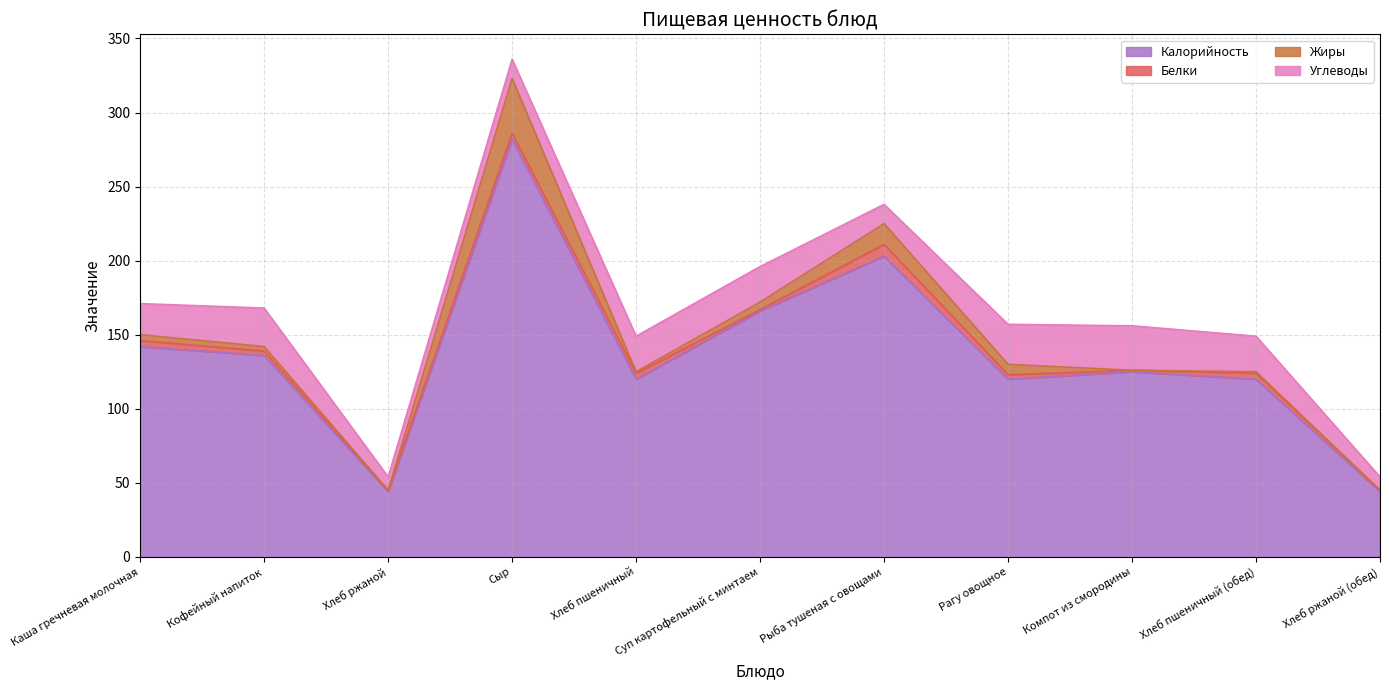

Where is Белки nearest to the value 4?

Каша гречневая молочная